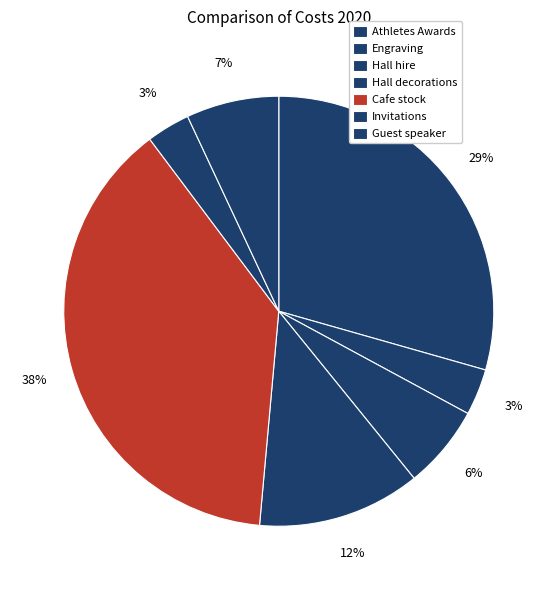

What is the smallest slice in the pie chart?

Invitations